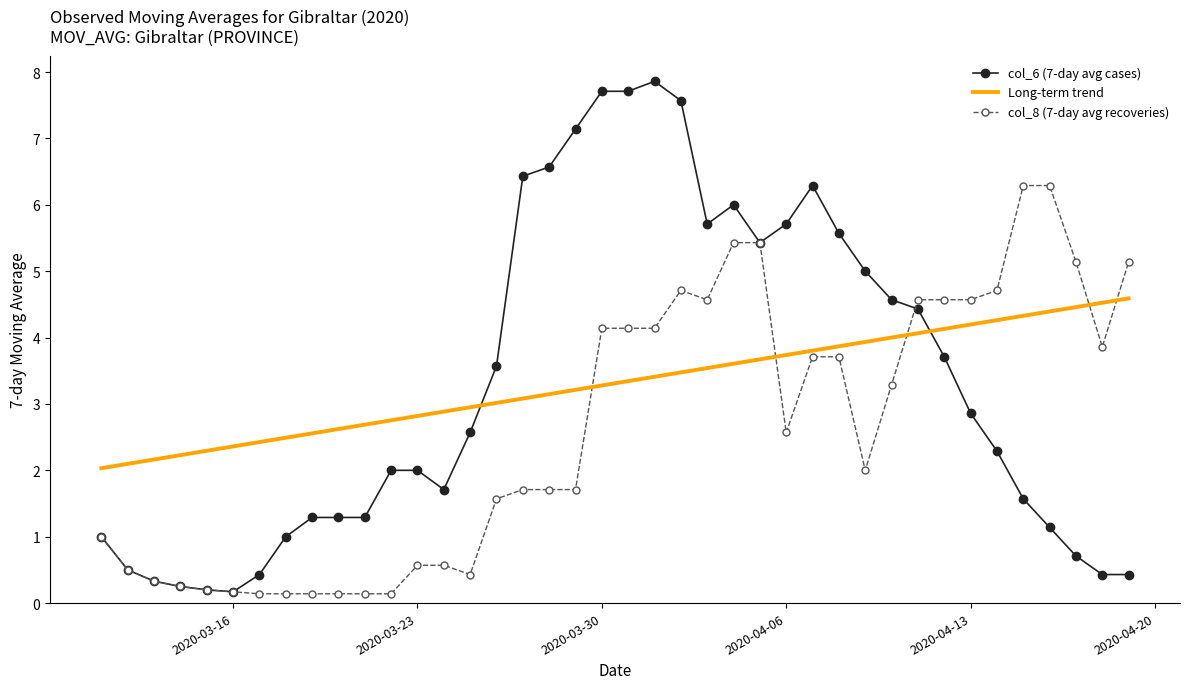

List the series in order of their peak value, highest first.

col_6 (7-day avg cases), col_8 (7-day avg recoveries), Long-term trend